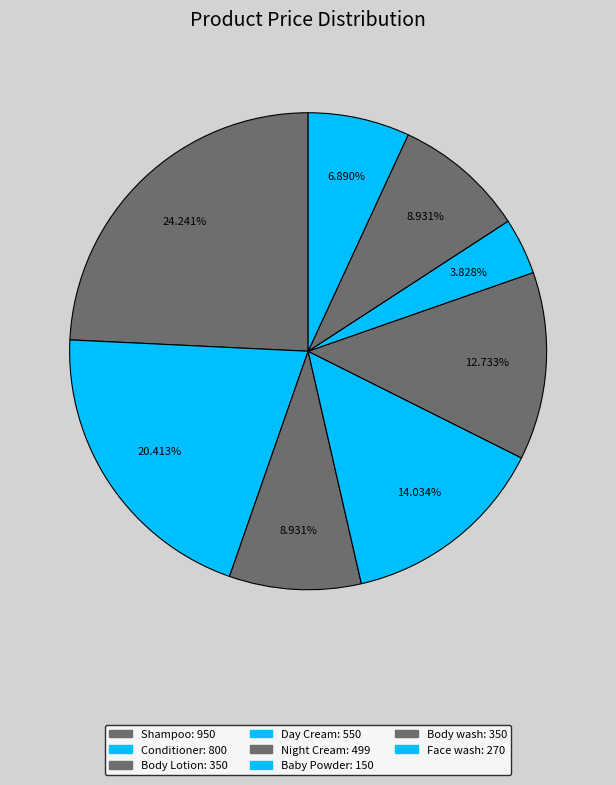

What percentage is the Body Lotion slice, to the nearest percent?

9%